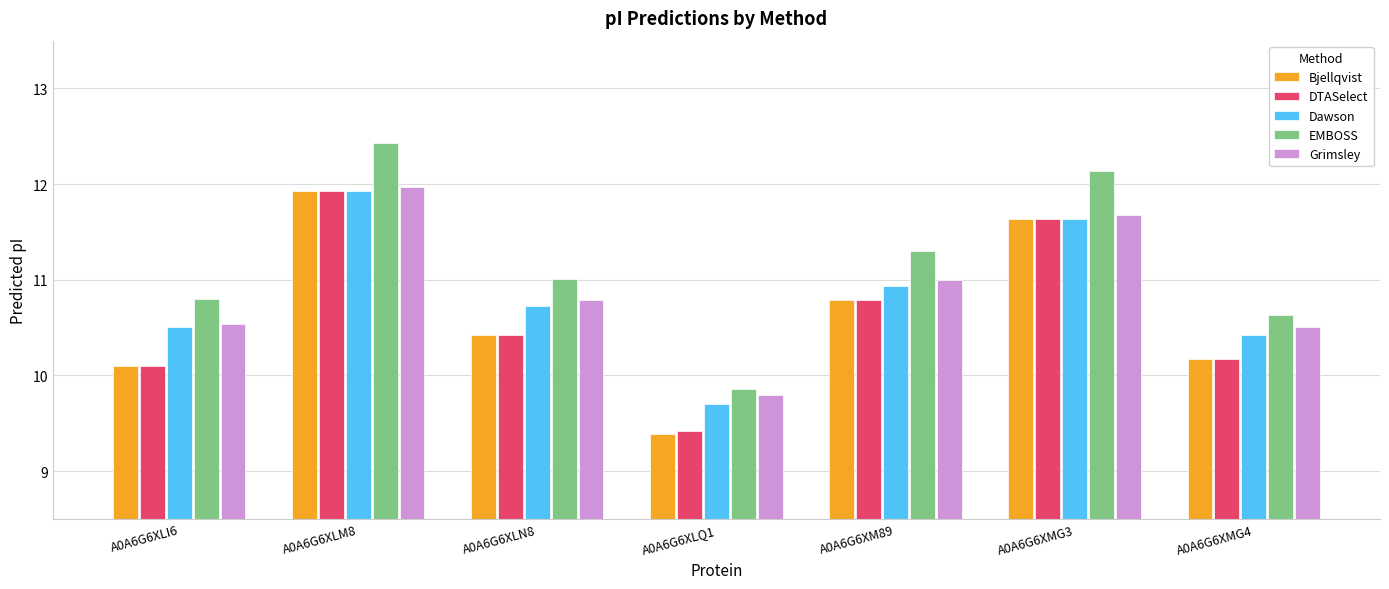

What is the sum of the Dawson values at A0A6G6XLQ1 and A0A6G6XM89?

20.6